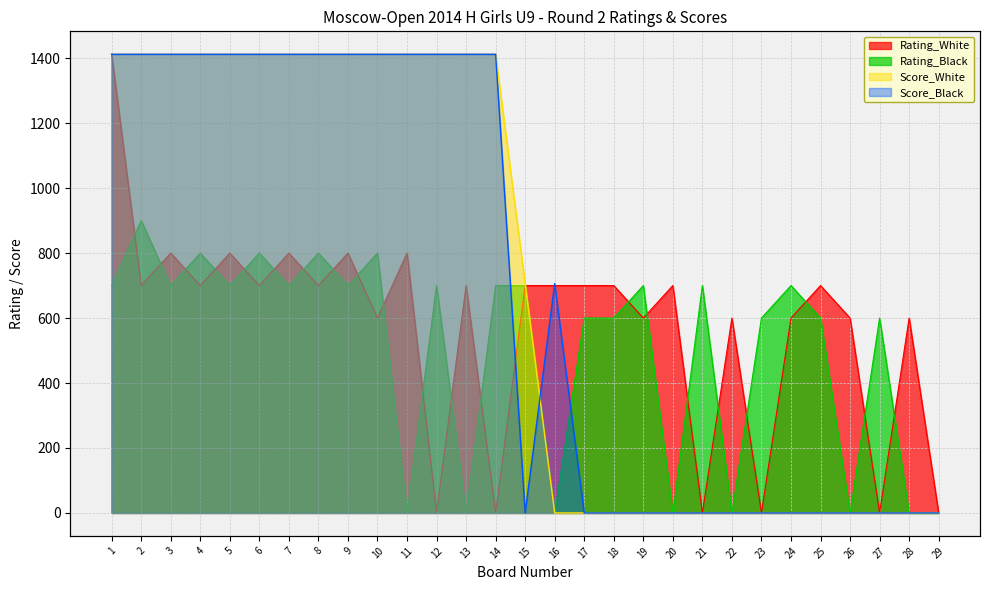

True or false: Score_White has a value of 400 at 11.

True